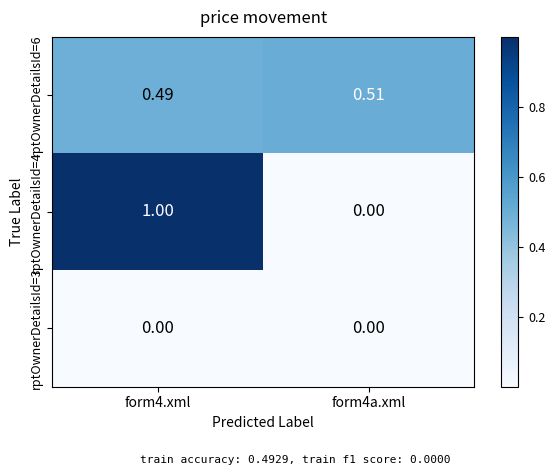

How many categories are shown in the chart?

2